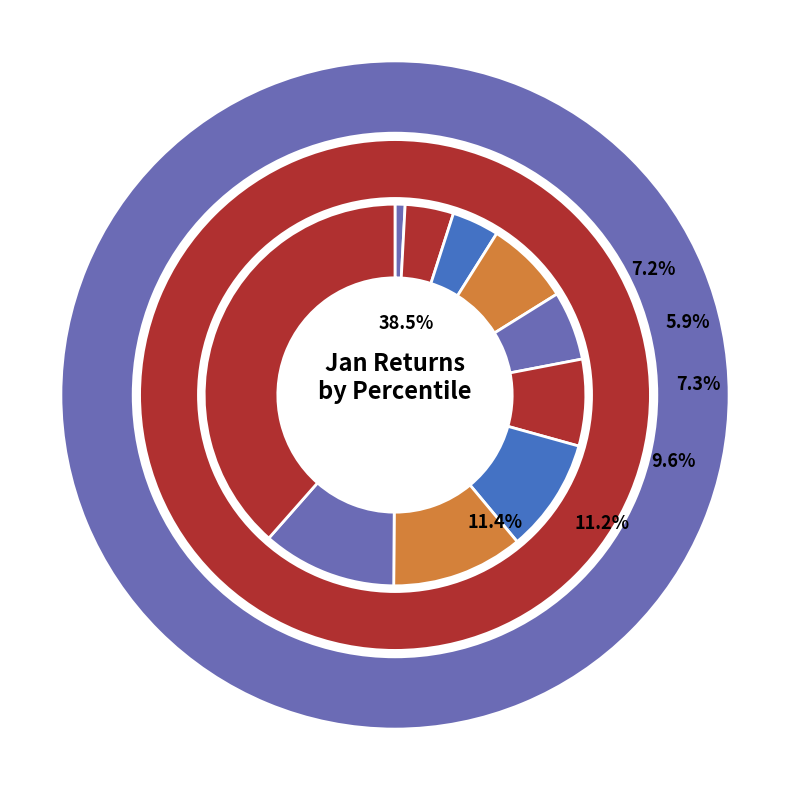

Which slice is the largest?

pct95